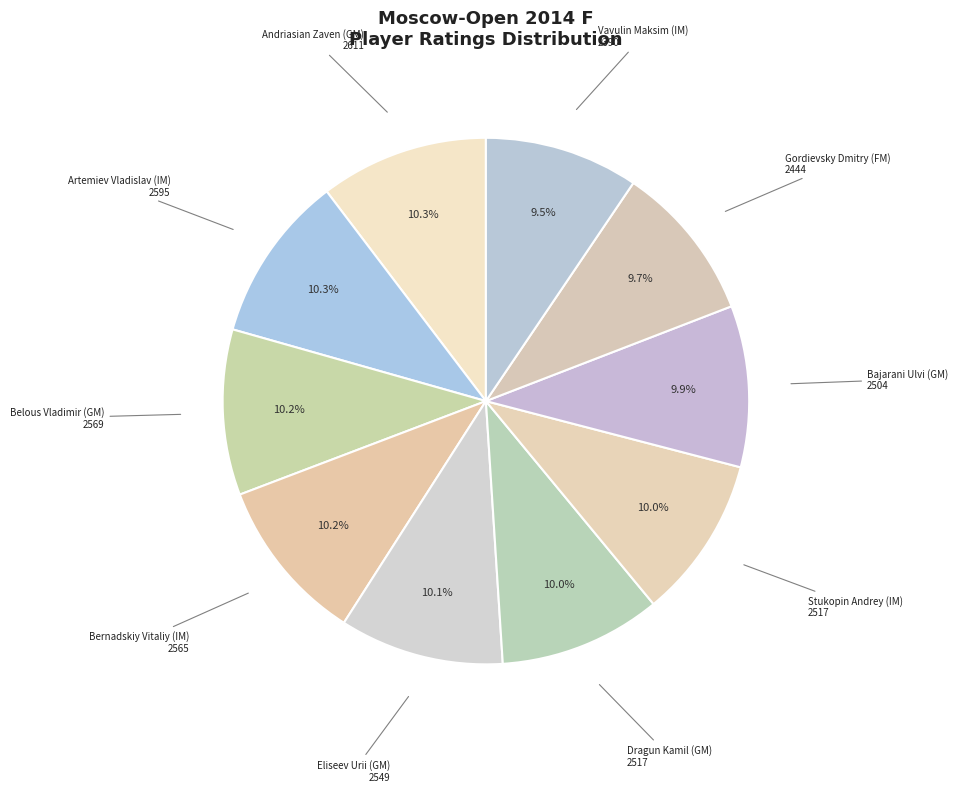

Is the sum of Dragun Kamil (GM) and Gordievsky Dmitry (FM) greater than half?

No